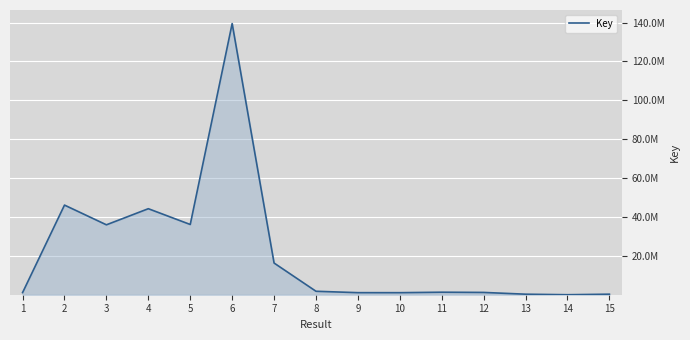

Rank the categories by value from highest to lowest.

6, 2, 4, 5, 3, 7, 8, 11, 12, 1, 9, 10, 15, 13, 14